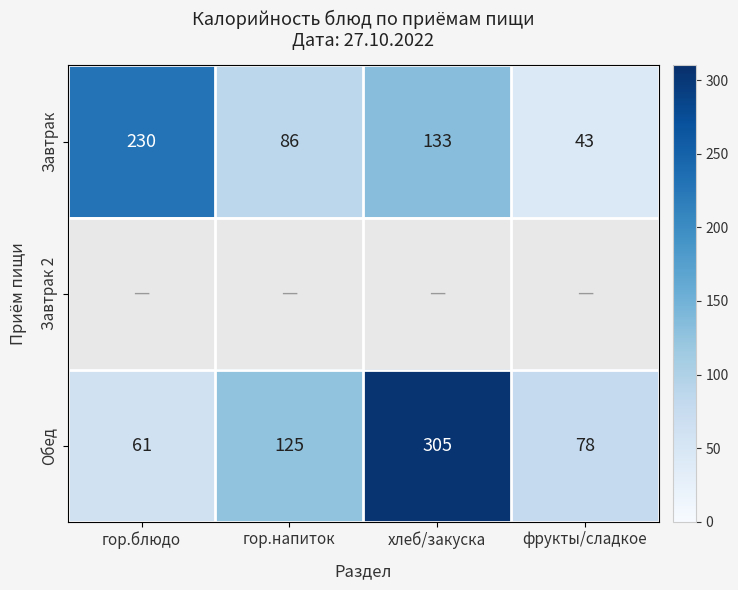

The value of Завтрак at хлеб/закуска is 229. True or false?

False